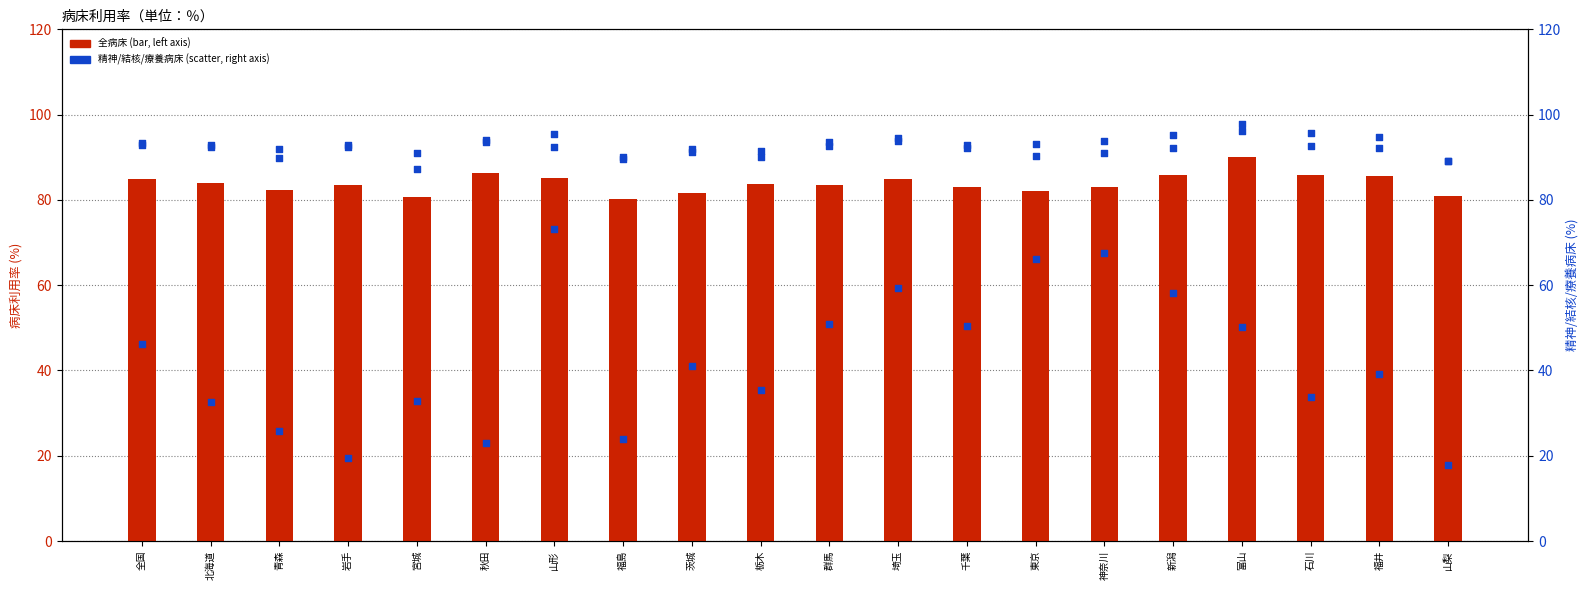

Which series has the widest spread of Y values?

結核病床